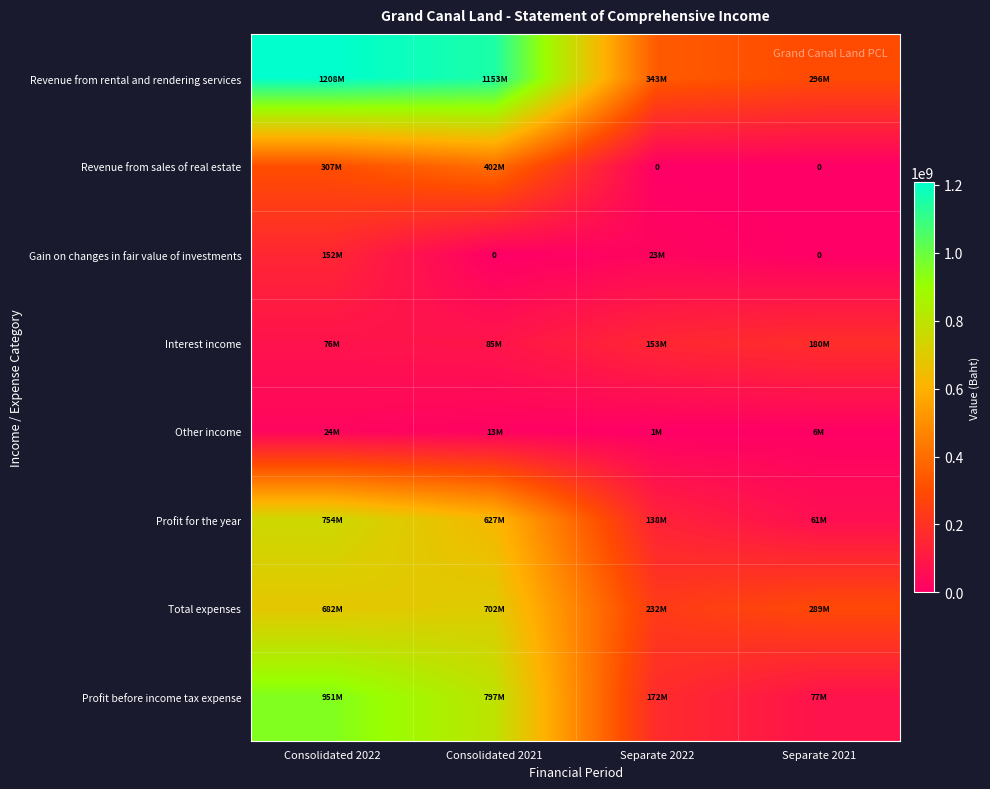

True or false: Gain on changes in fair value of investments has a value of 0 at Consolidated 2021.

True